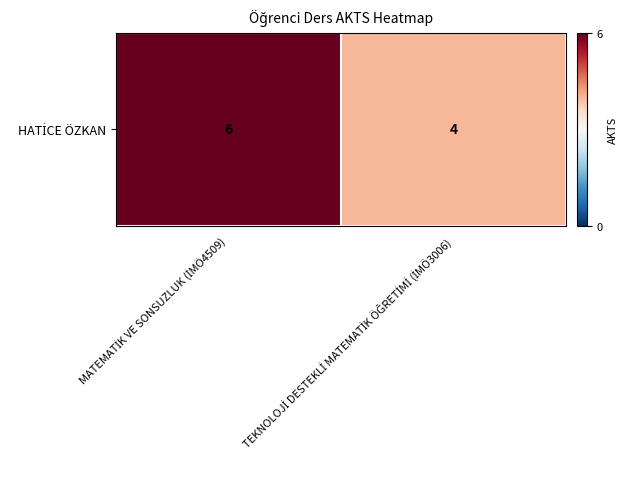

What is the approximate value at MATEMATİK VE SONSUZLUK (İMÖ4509)?

6